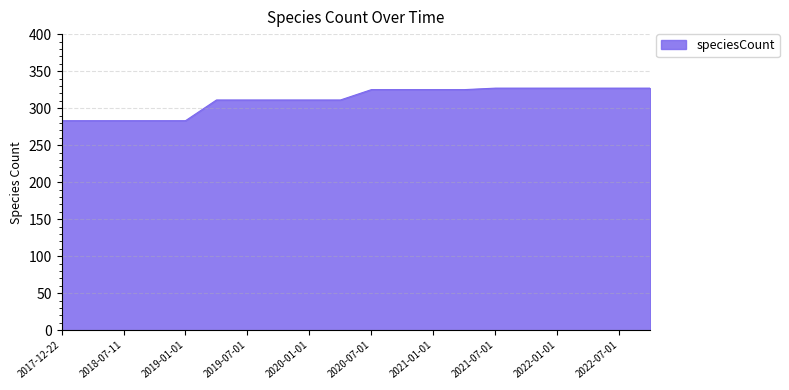

What is the sum of all values?

6232